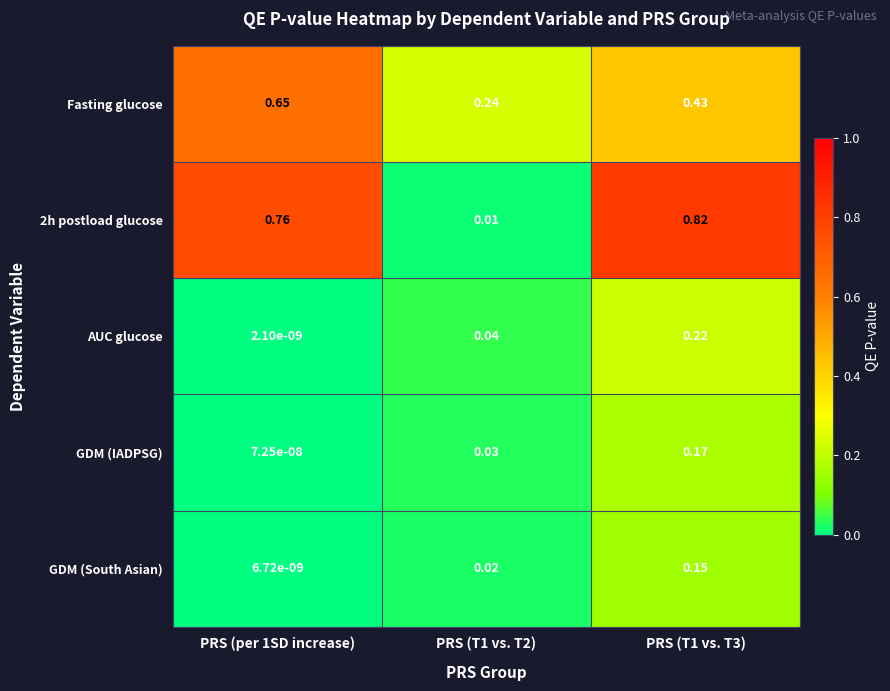

Is the value of GDM (South Asian) at PRS (T1 vs. T3) greater than the value of Fasting glucose at PRS (T1 vs. T3)?

No